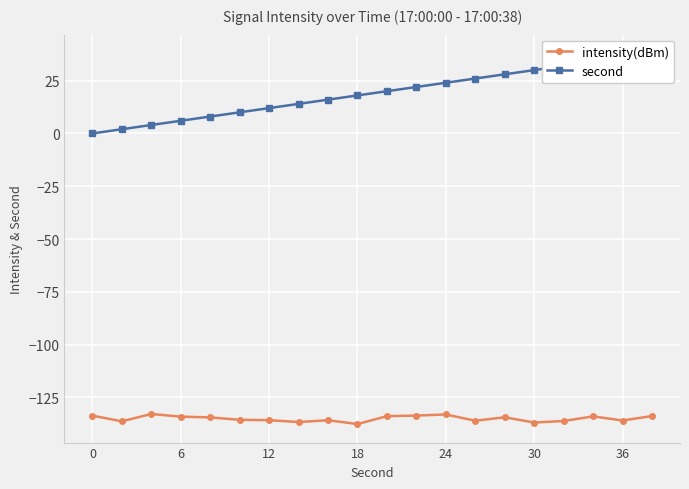

Count the number of data series in this chart.

2